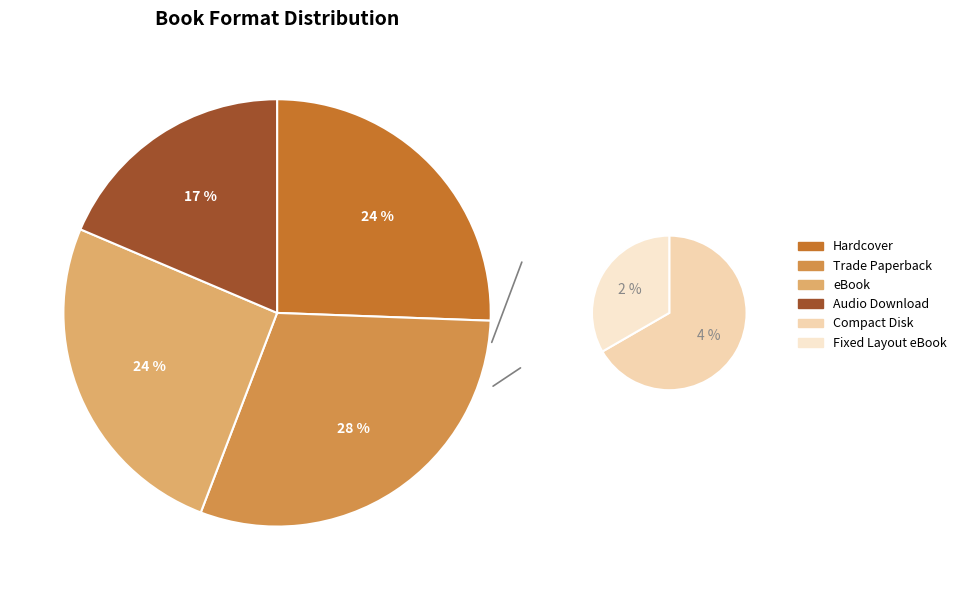

To the nearest percent, what portion does Hardcover represent?

24%